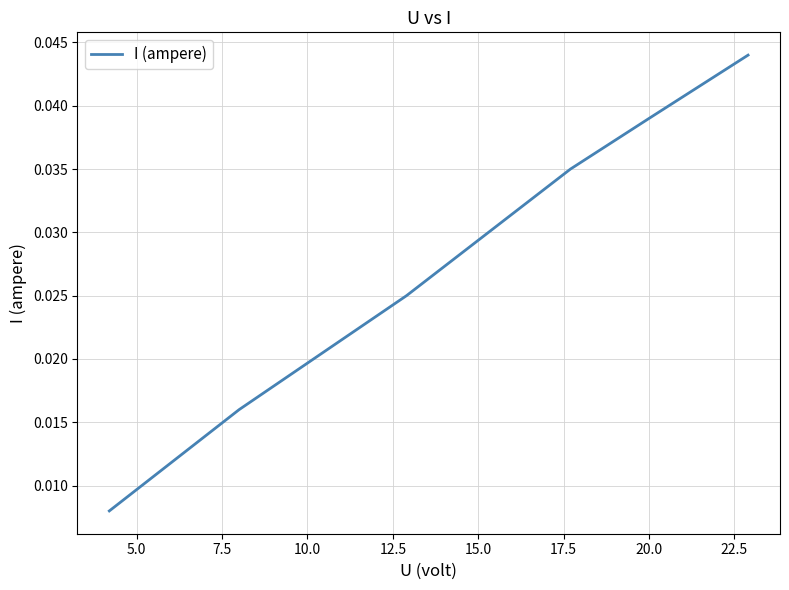

True or false: there are more than 2 points higher than both neighbors.

False